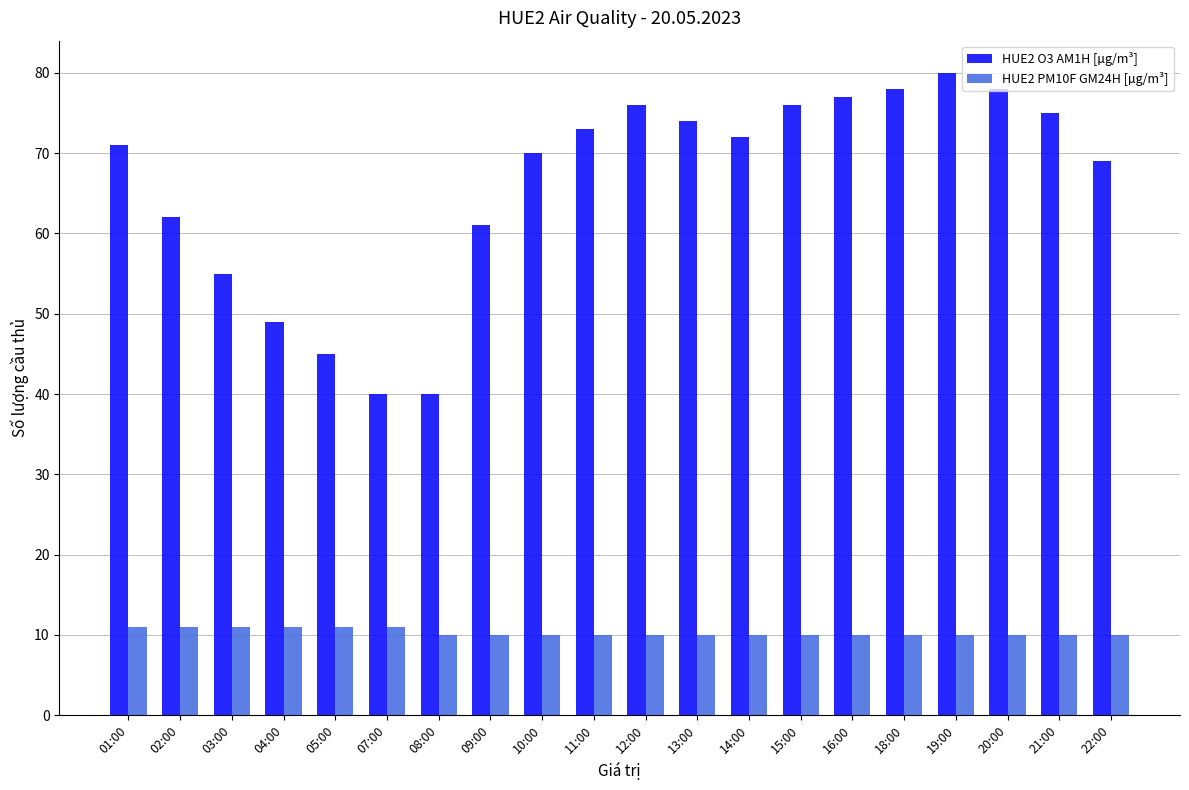

Which series changed the most between 10:00 and 12:00?

HUE2 O3 AM1H [µg/m³]